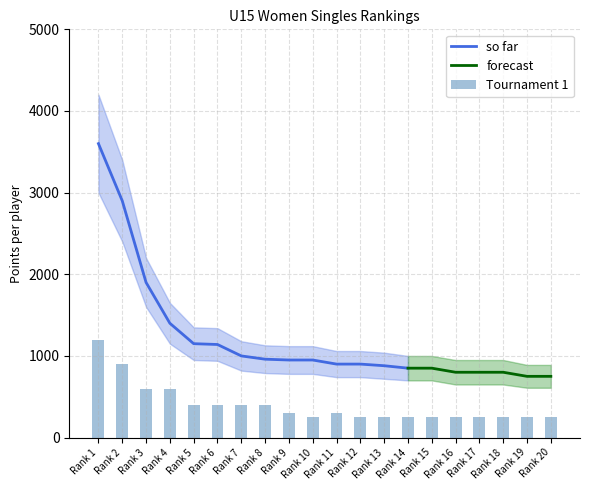

At which label does so far reach its peak?

Rank 1